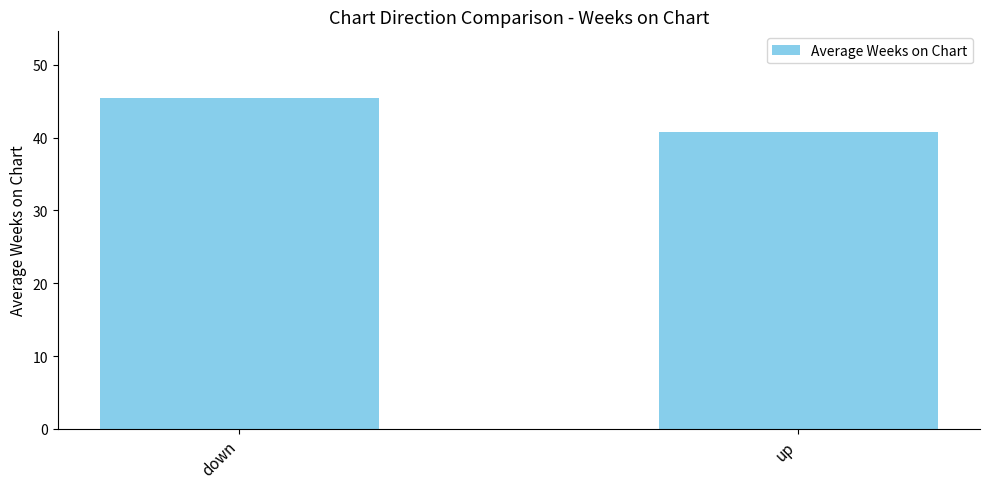

What is the label of the 1st bar from the left?

down